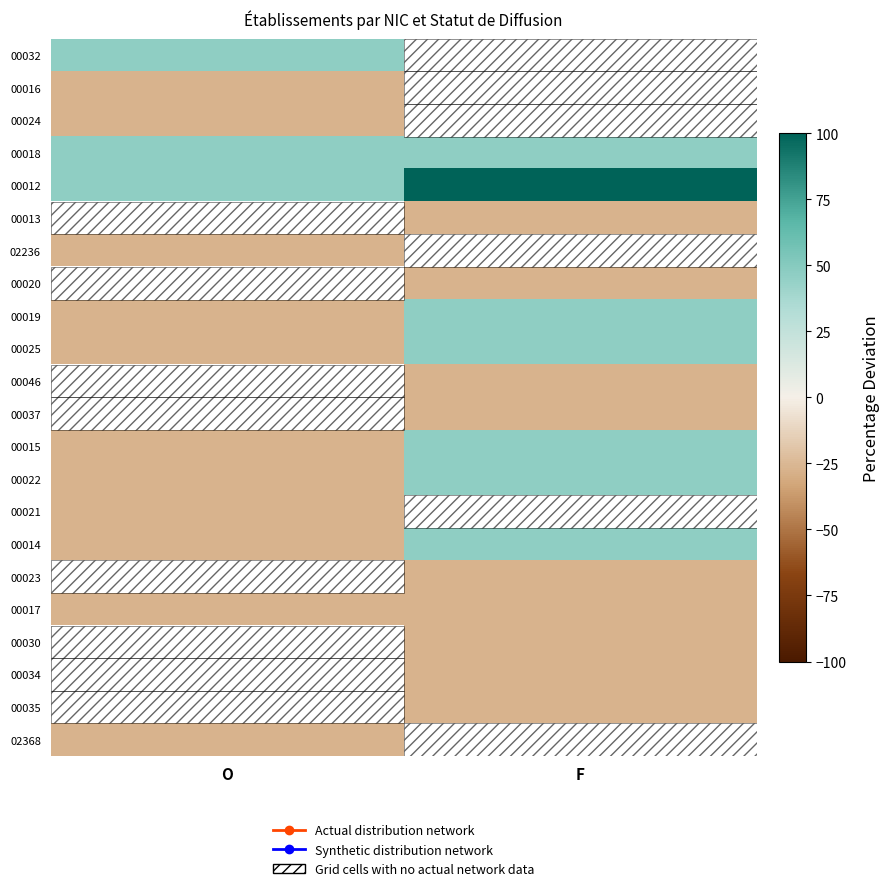

At which label does 00024 reach its minimum?

O